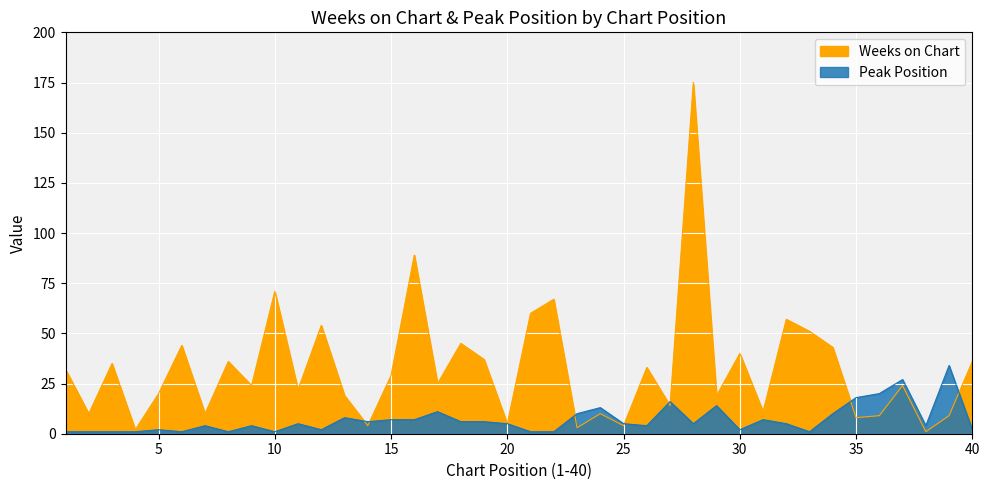

How many interior local peaks does the Peak Position series have?

12